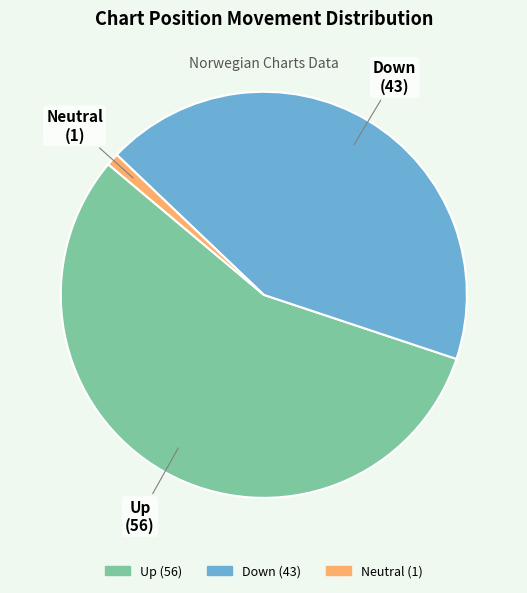

Is there a majority slice in this chart?

Yes